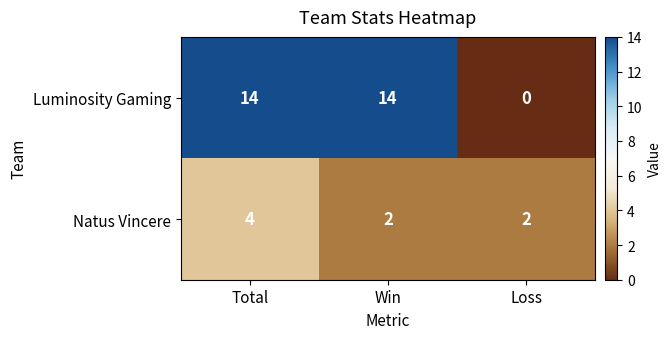

At how many categories does at least one series exceed 0?

3